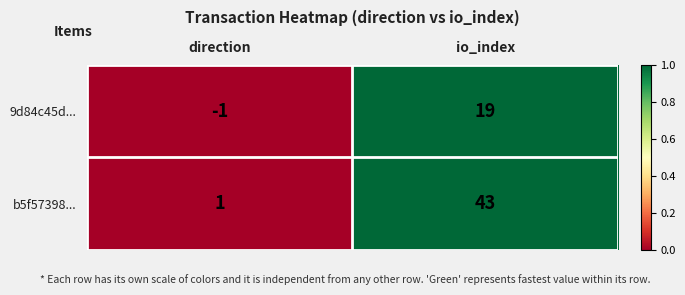

At io_index, list the series in order from largest to smallest.

b5f57398..., 9d84c45d...